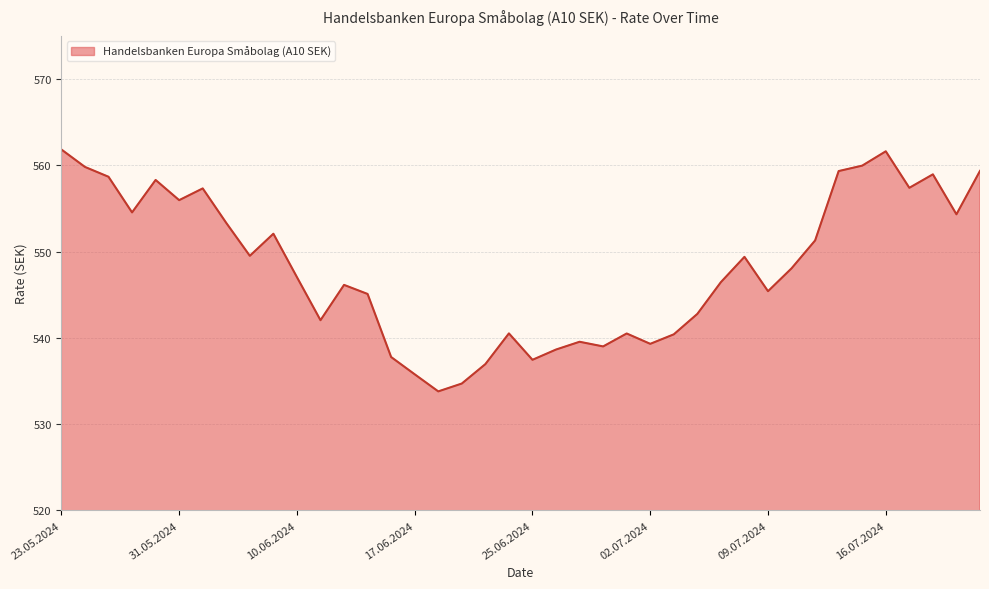

Does the chart display data point markers on the line(s)?

No